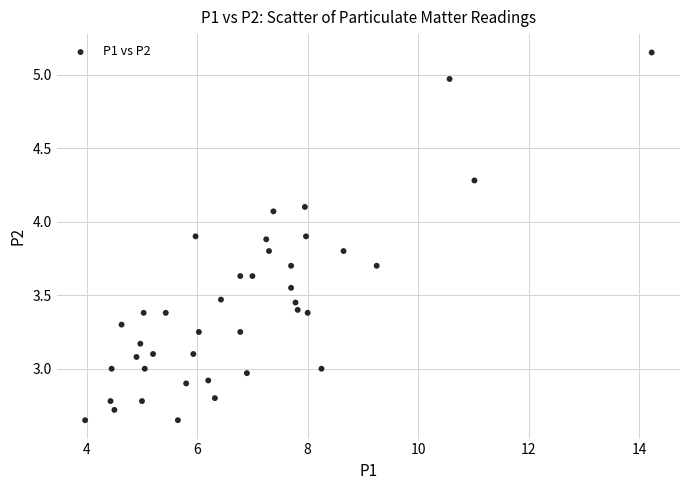

What is the range of X values (max minus min)?

10.3